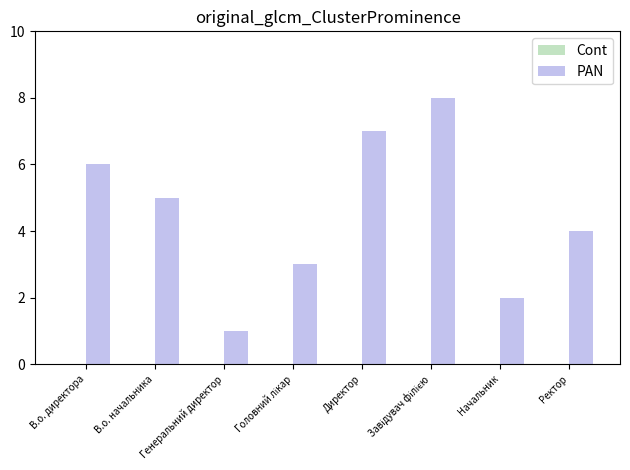

What position from the left is Директор?

5